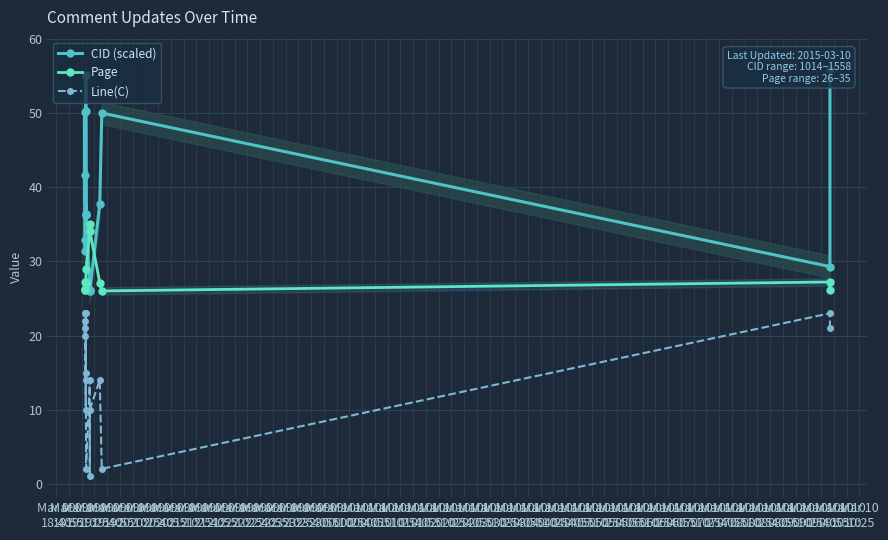

The value of CID (scaled) at Mar 09
20:55 is 8.1. True or false?

False